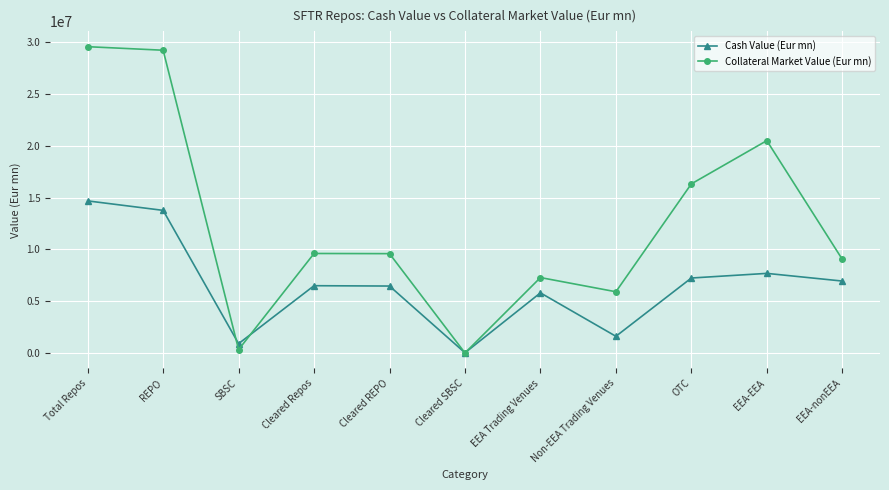

At Cleared Repos, list the series in order from smallest to largest.

Cash Value (Eur mn), Collateral Market Value (Eur mn)